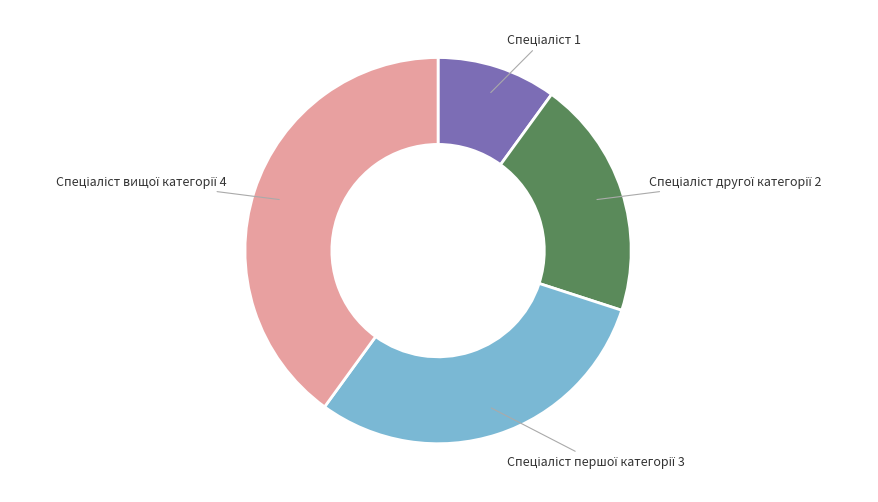

Is there any slice that represents more than half of the pie?

No